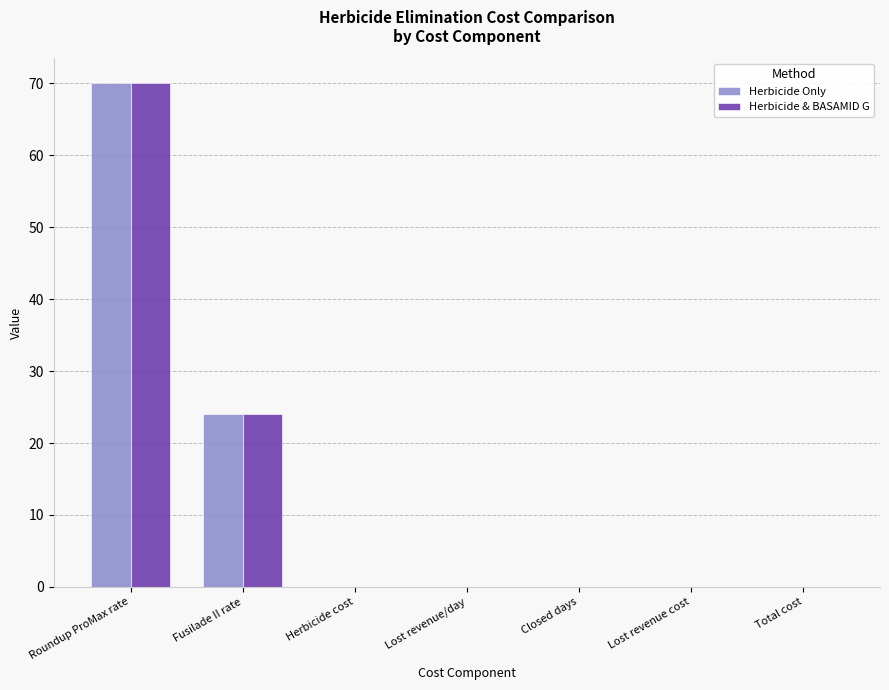

Reading left to right, what are all the values shown in this chart?

Herbicide Only: 70	24	0	0	0	0	0
Herbicide & BASAMID G: 70	24	0	0	0	0	0